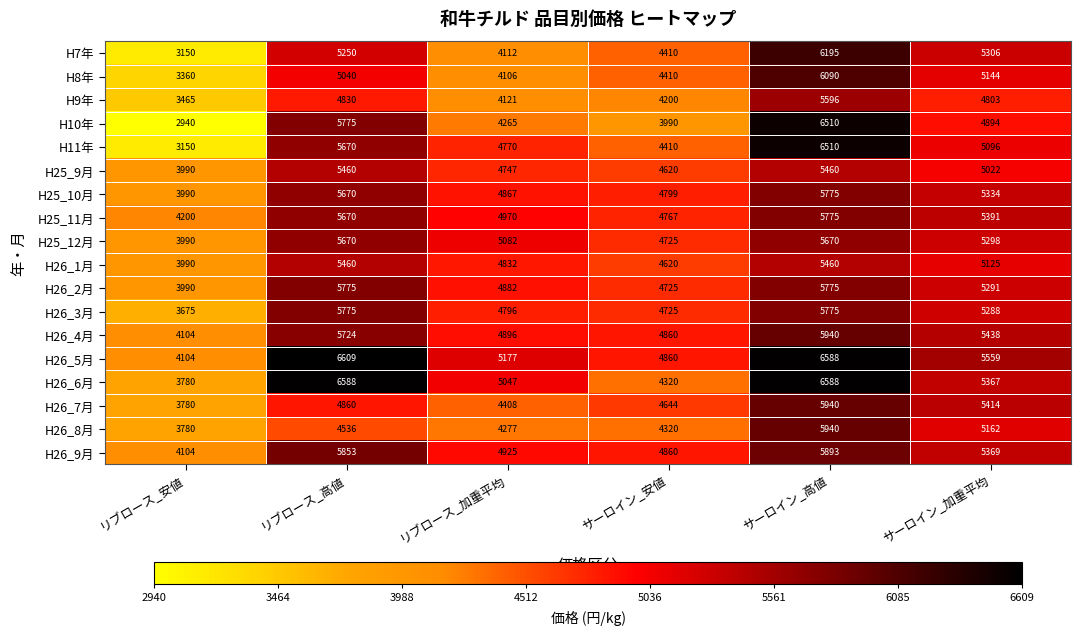

At which label is H9年 closest to 4530?

サーロイン_加重平均